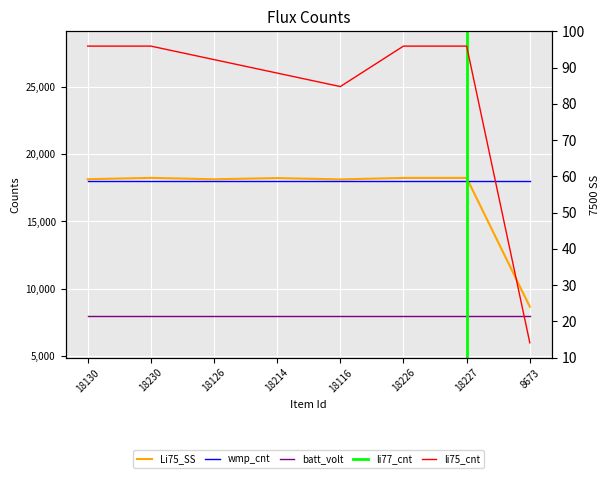

The value of Dublin Core:Date at 18116 is 42488.2. True or false?

False